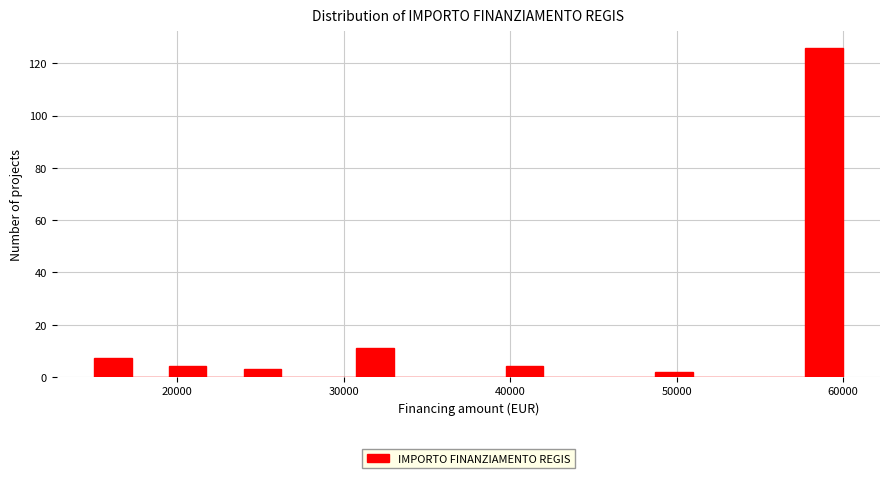

Around what value on the x-axis is the tallest bar? Give the approximate position of its centre, as read against the axis.

59000